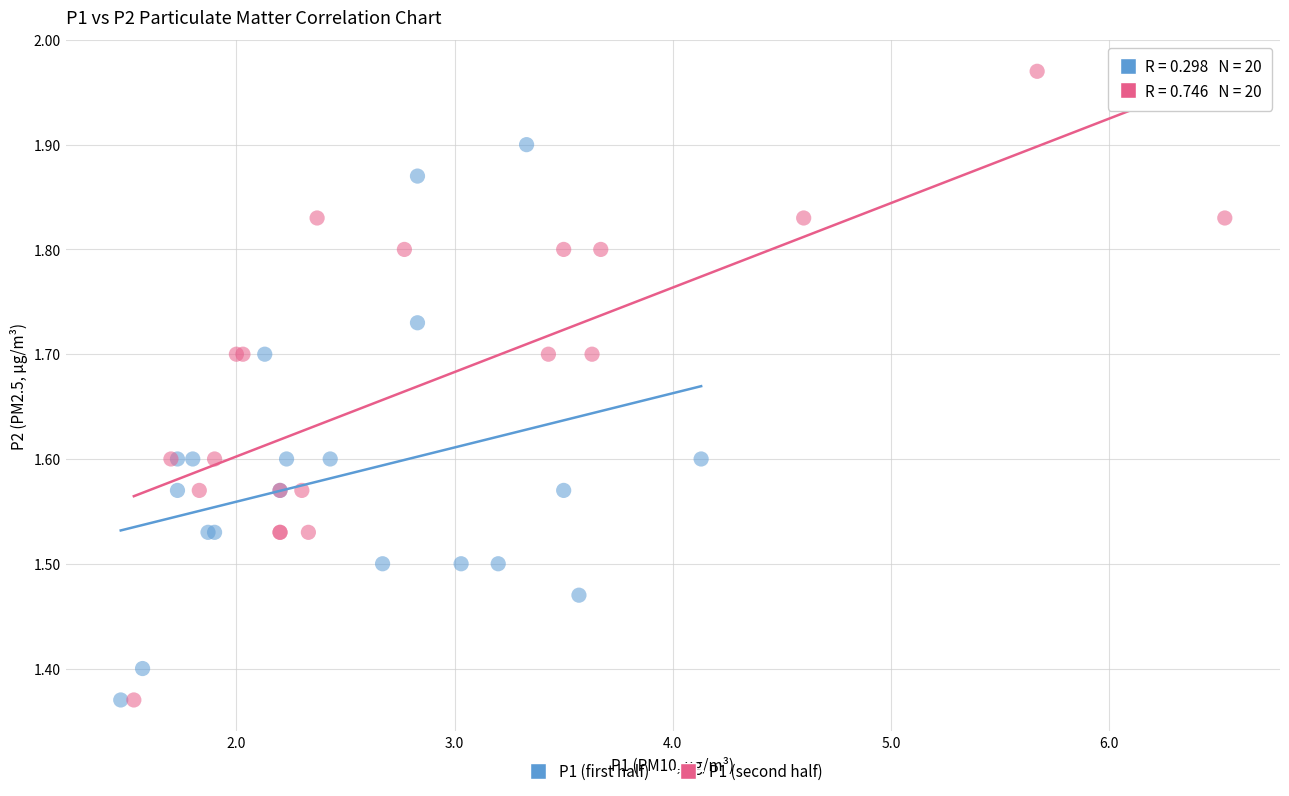

Which series contains the highest Y value?

P1 (second half)